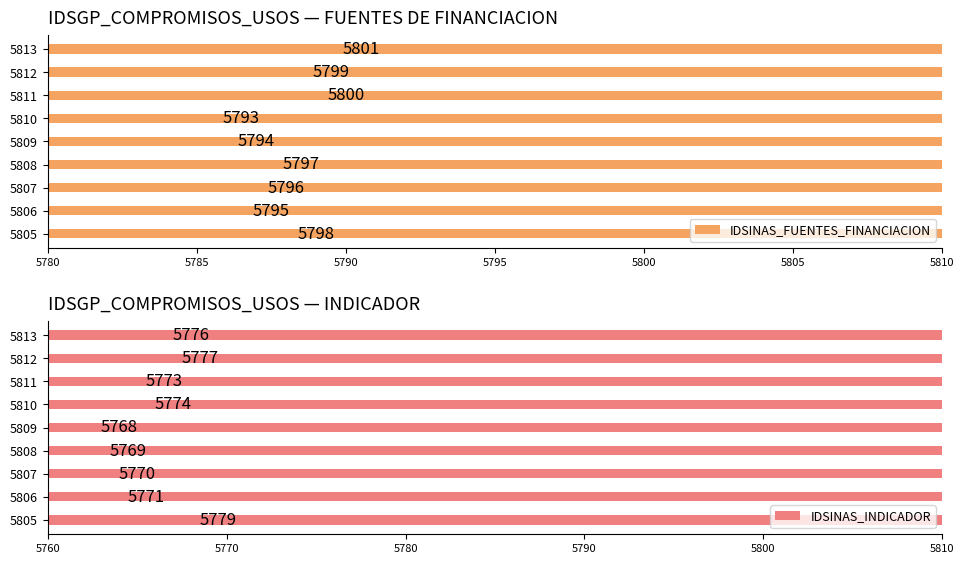

Rank the series by their maximum value, from highest to lowest.

IDSINAS_FUENTES_FINANCIACION, IDSINAS_INDICADOR